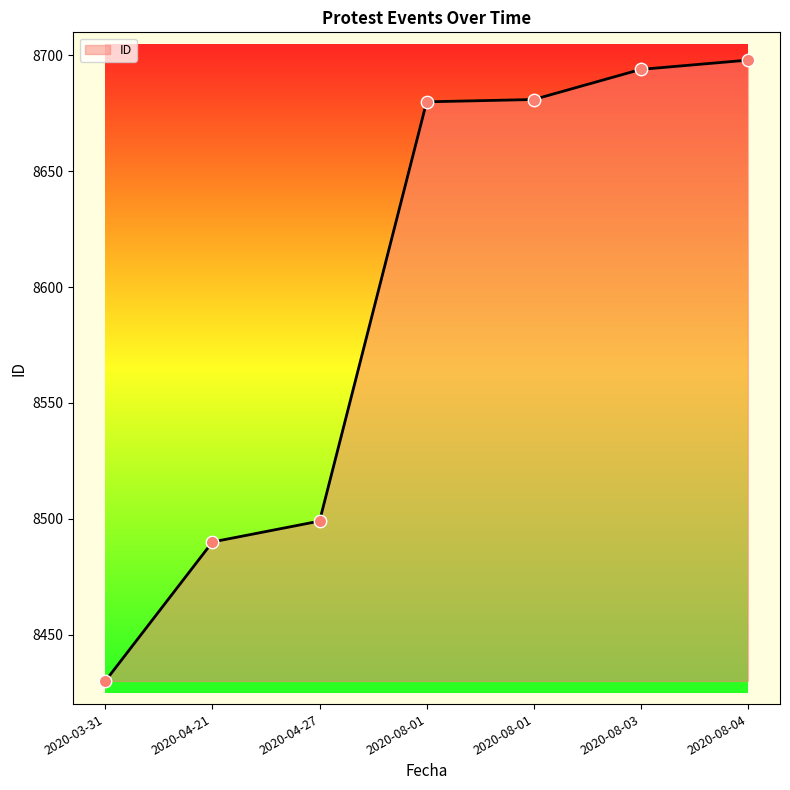

Between 2020-03-31 and 2020-08-01, which is larger?

2020-08-01